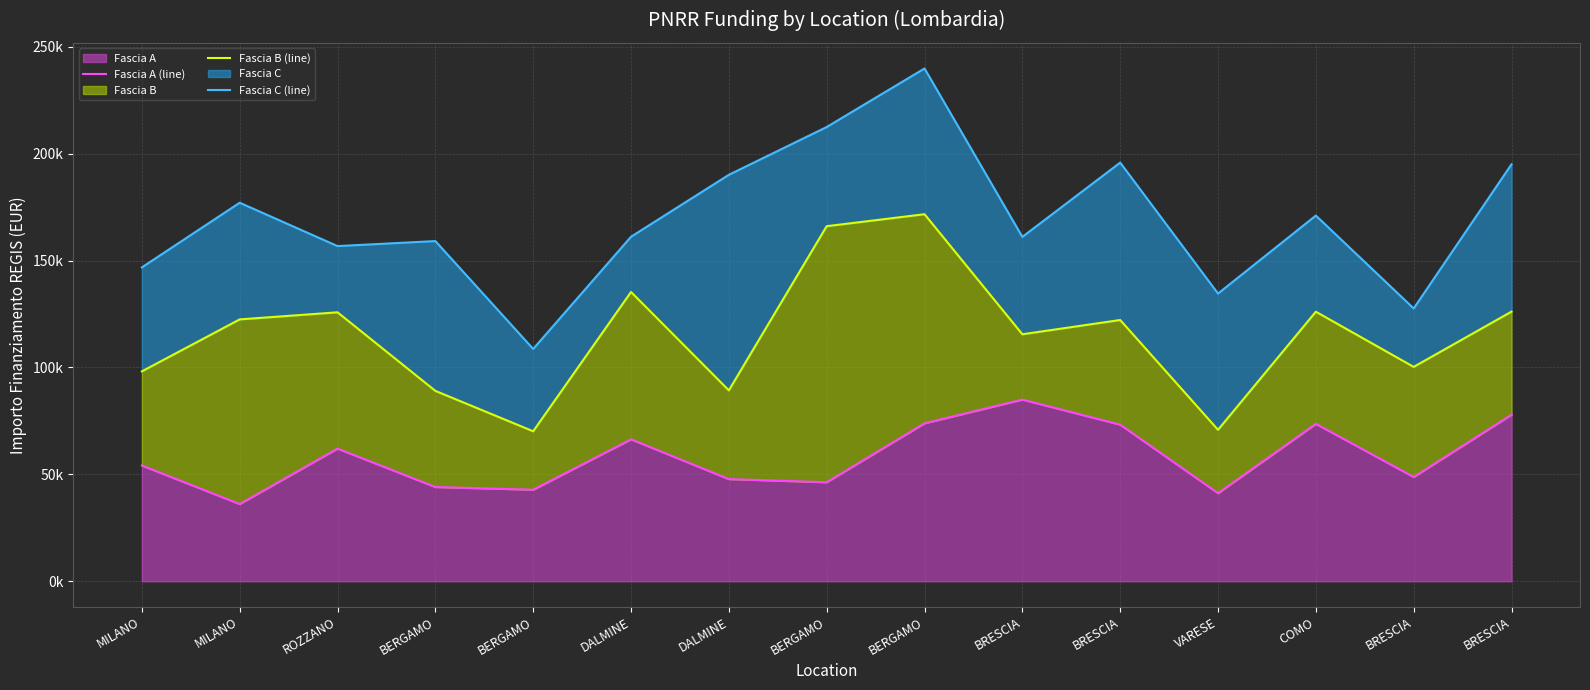

What is the difference between the maximum and minimum values in the Fascia A (line) series?

48854.1